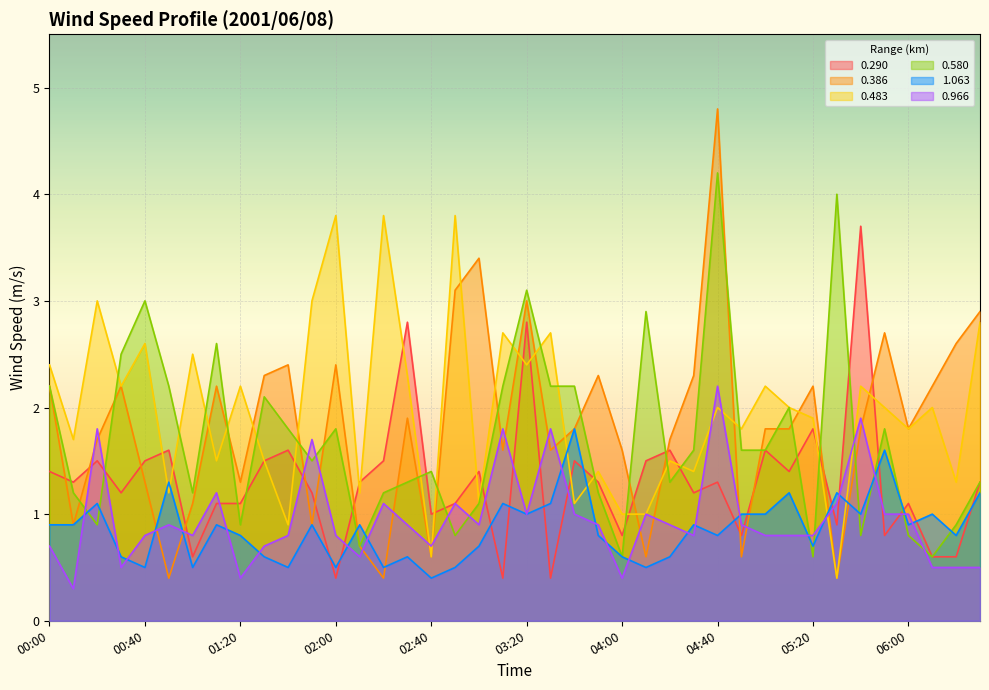

What is the value of the 0.483 point at the 4th from the left?

2.2